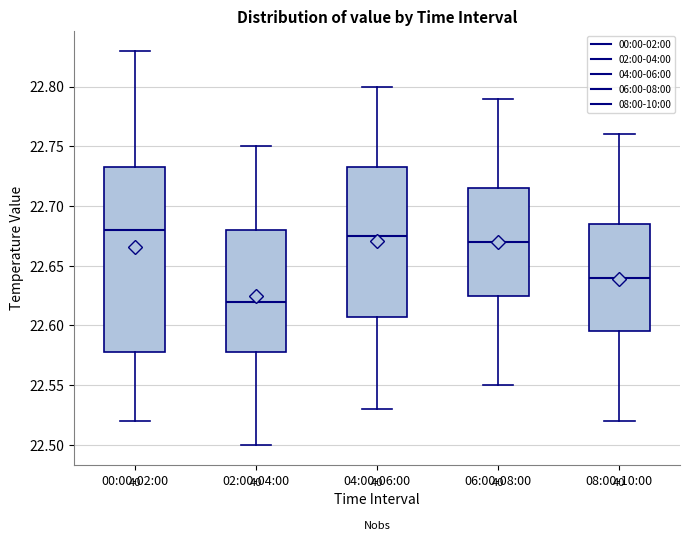

Which box is the tallest, from its lower edge to its upper edge?

00:00-02:00